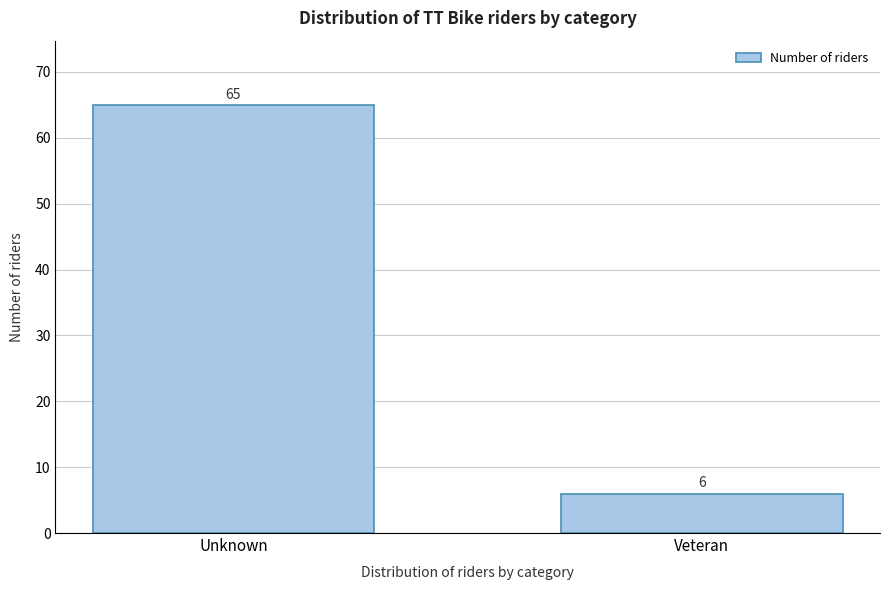

Reading right to left, what are all the values shown in this chart?

Veteran=6	Unknown=65